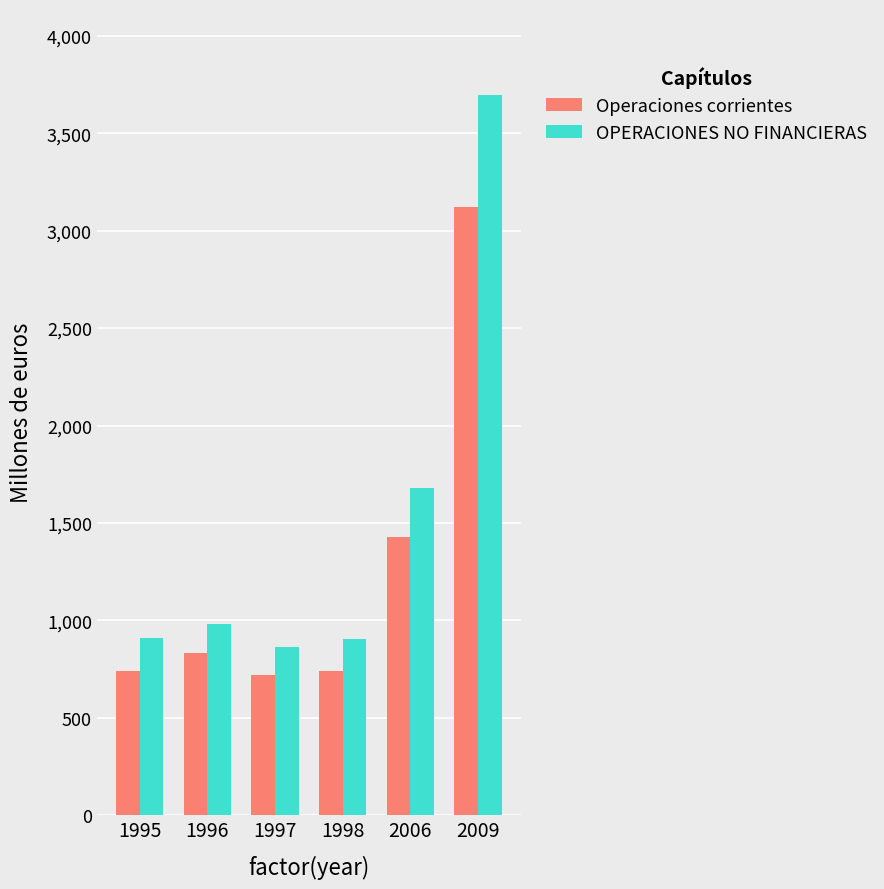

At how many categories does at least one series exceed 1454?

2